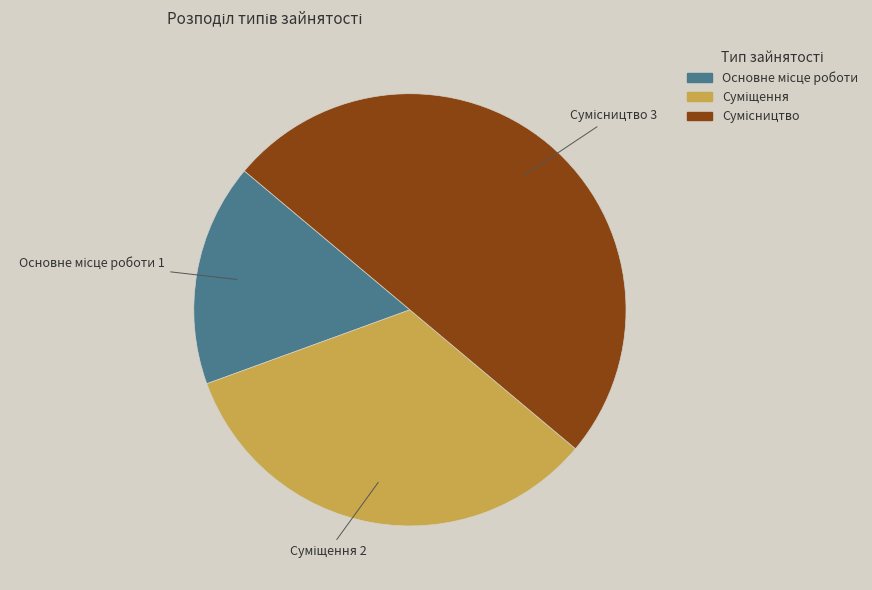

The Сумісництво slice represents 50% of the pie. True or false?

True